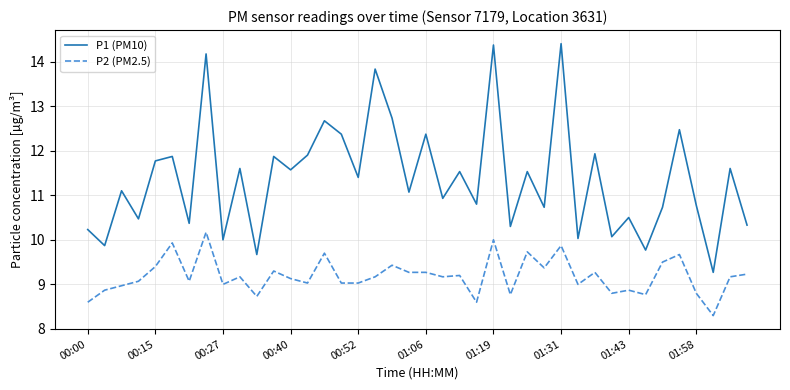

Which series has the widest spread of values?

P1 (PM10)